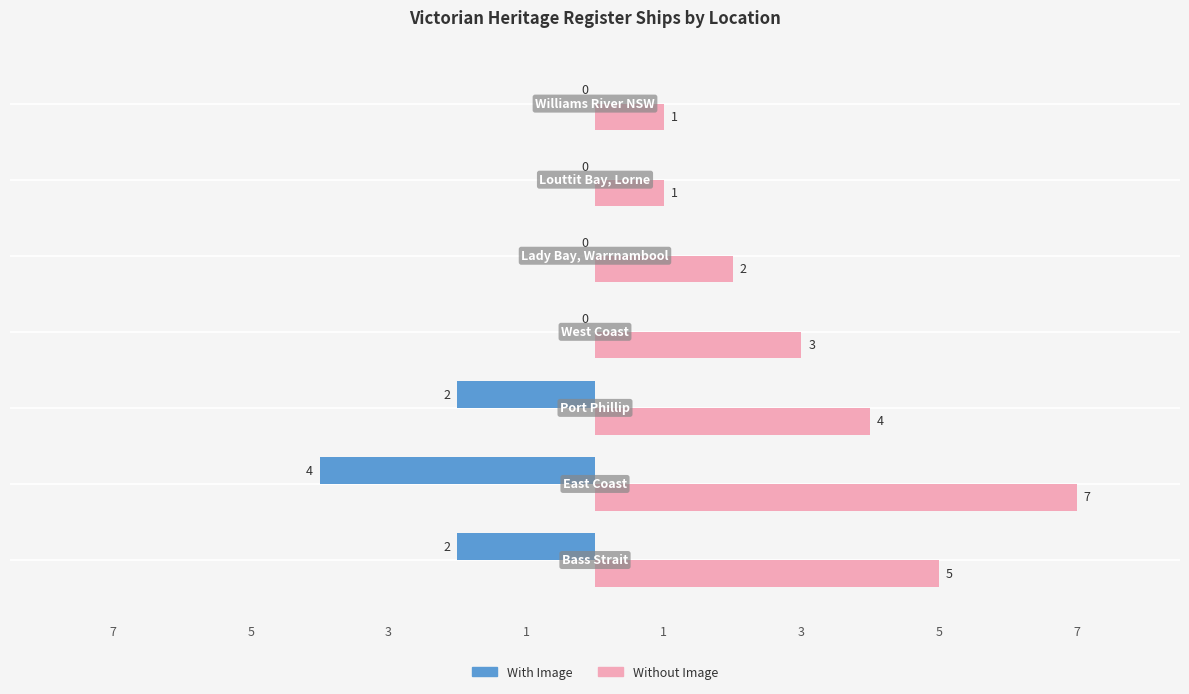

At how many categories does at least one series exceed 5?

1